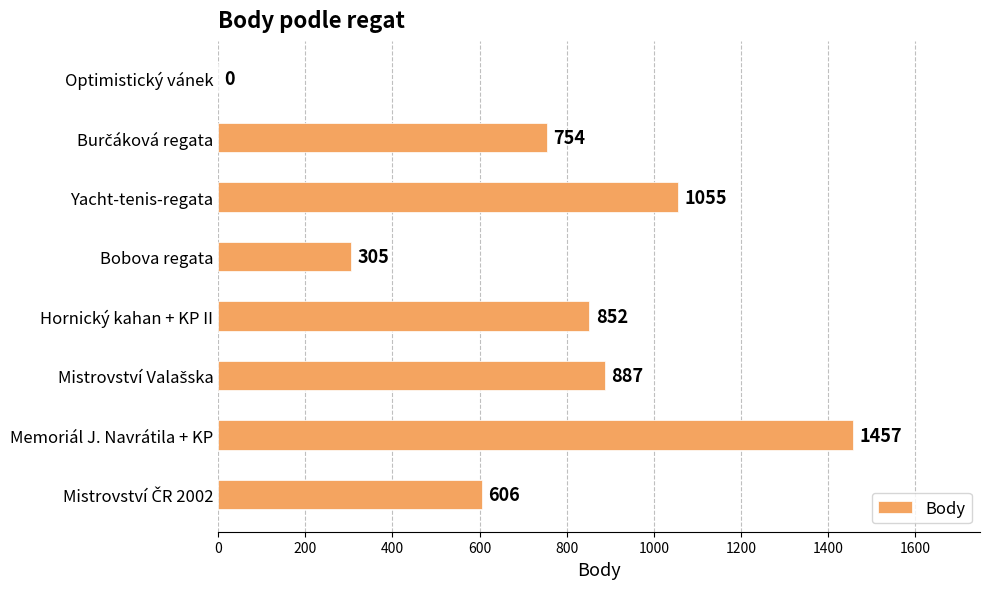

Which label corresponds to the largest value in the chart?

Memoriál J. Navrátila + KP